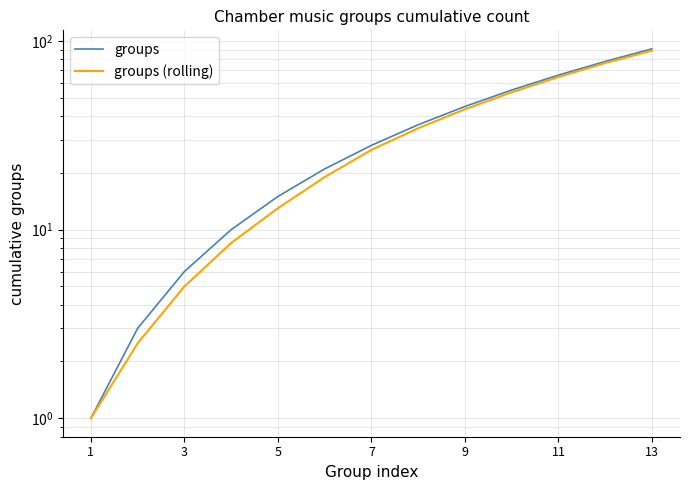

What is the difference between the highest and lowest values at 13?

2.0